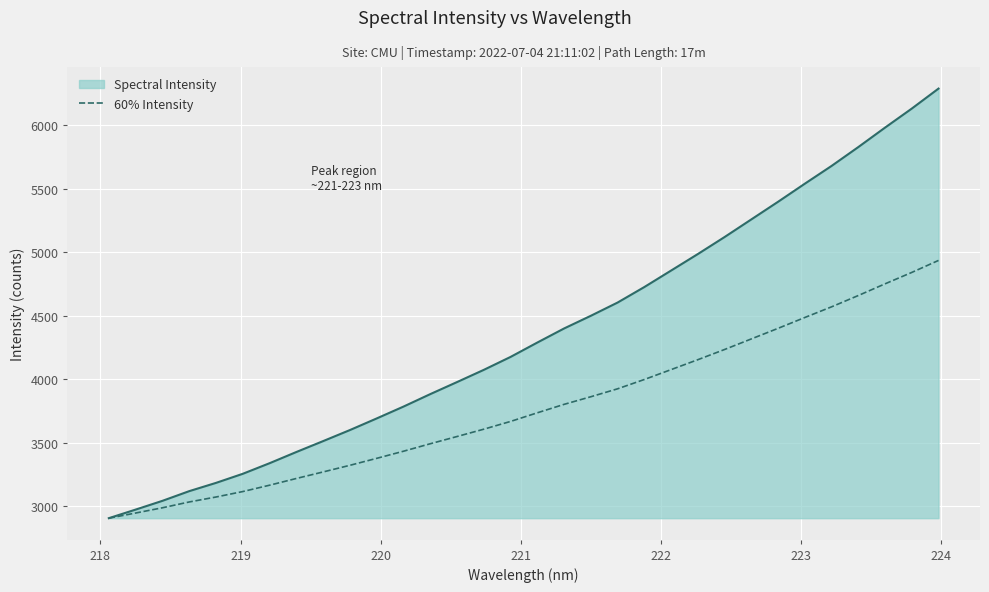

What is the greatest value displayed?

6285.8